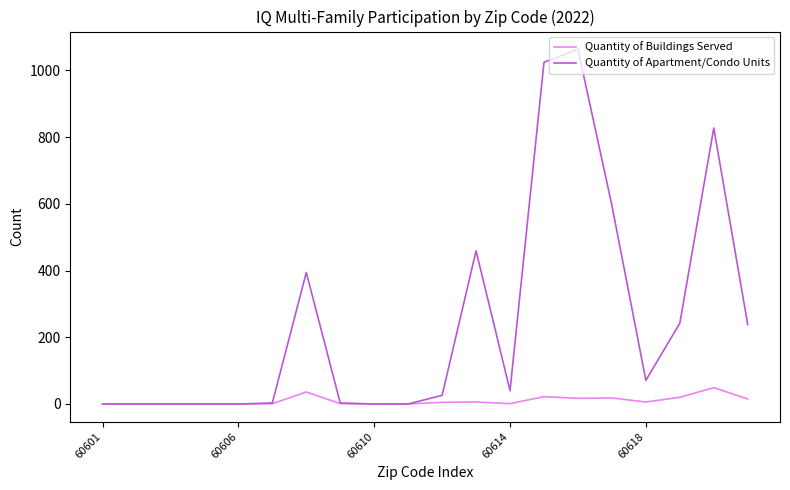

Which series has the widest spread of values?

Quantity of Apartment/Condo Units